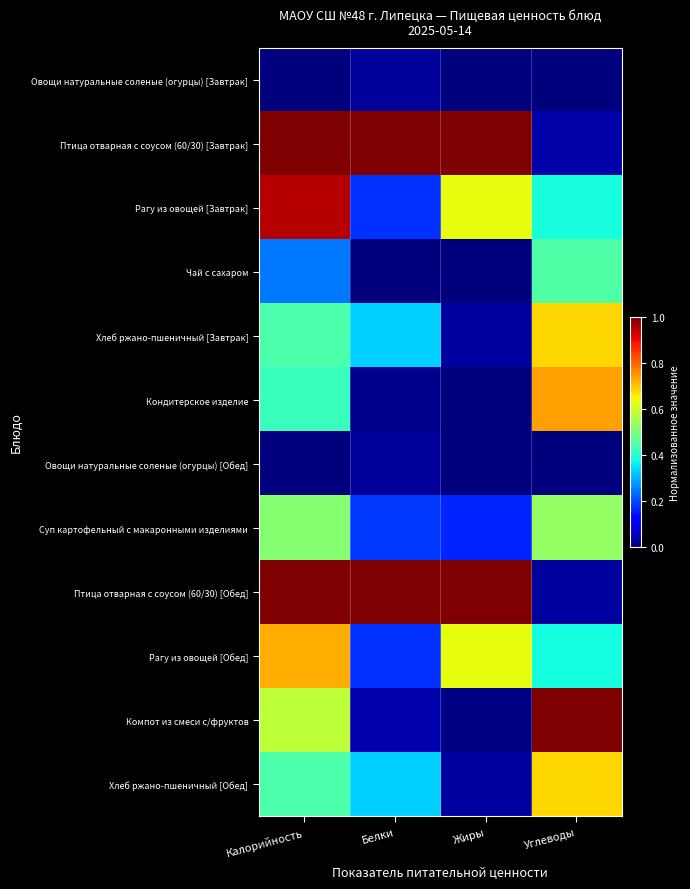

Reading left to right, list all the values displayed in this chart.

Овощи натуральные соленые (огурцы) [Завтрак]: Калорийность=0.0	Белки=0.0	Жиры=0.0	Углеводы=0.0
Птица отварная с соусом (60/30) [Завтрак]: Калорийность=1.0	Белки=1.0	Жиры=1.0	Углеводы=0.0
Рагу из овощей [Завтрак]: Калорийность=1.0	Белки=0.2	Жиры=0.6	Углеводы=0.4
Чай с сахаром: Калорийность=0.2	Белки=0.0	Жиры=0.0	Углеводы=0.4
Хлеб ржано-пшеничный [Завтрак]: Калорийность=0.4	Белки=0.3	Жиры=0.0	Углеводы=0.7
Кондитерское изделие: Калорийность=0.4	Белки=0.0	Жиры=0.0	Углеводы=0.7
Овощи натуральные соленые (огурцы) [Обед]: Калорийность=0.0	Белки=0.0	Жиры=0.0	Углеводы=0.0
Суп картофельный с макаронными изделиями: Калорийность=0.5	Белки=0.2	Жиры=0.2	Углеводы=0.5
Птица отварная с соусом (60/30) [Обед]: Калорийность=1.0	Белки=1.0	Жиры=1.0	Углеводы=0.0
Рагу из овощей [Обед]: Калорийность=0.7	Белки=0.2	Жиры=0.6	Углеводы=0.4
Компот из смеси с/фруктов: Калорийность=0.6	Белки=0.0	Жиры=0.0	Углеводы=1.0
Хлеб ржано-пшеничный [Обед]: Калорийность=0.4	Белки=0.3	Жиры=0.0	Углеводы=0.7